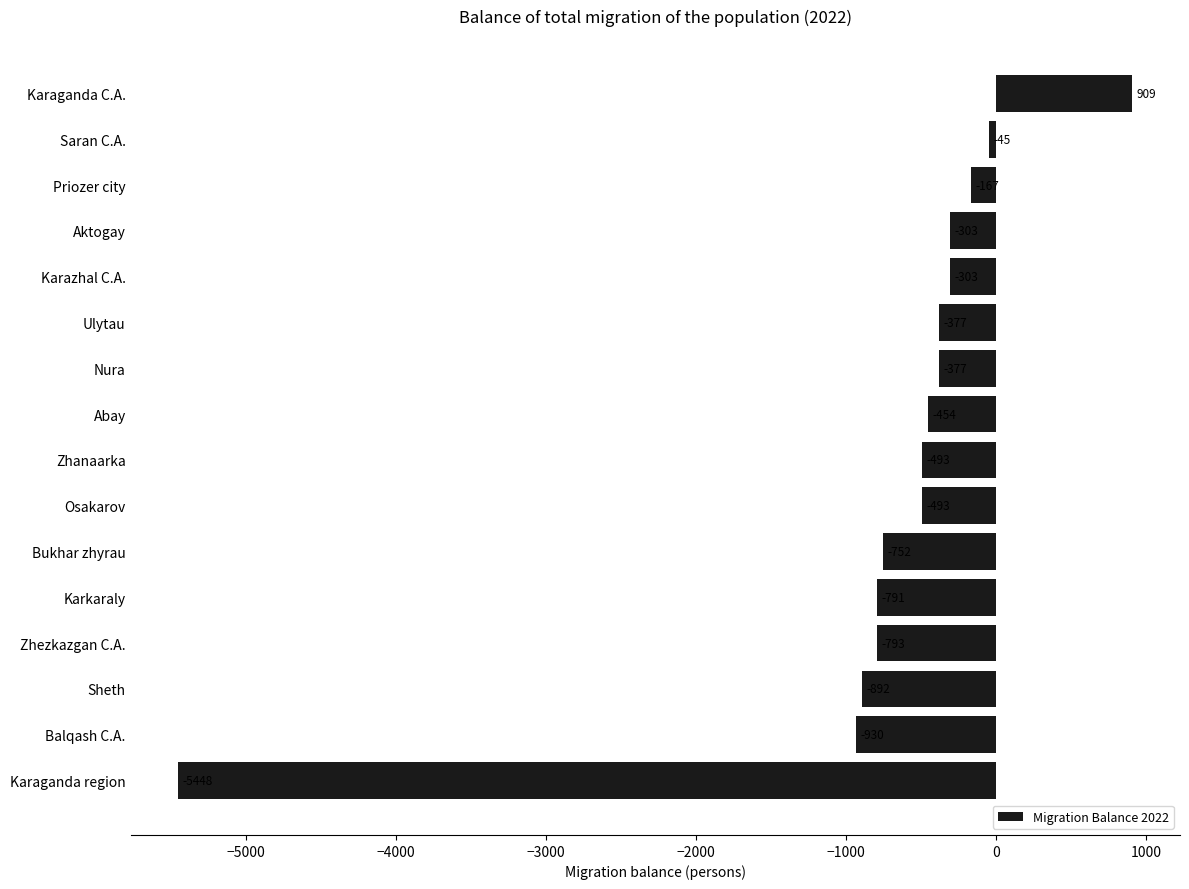

What is the difference between the maximum and second lowest values?

1839